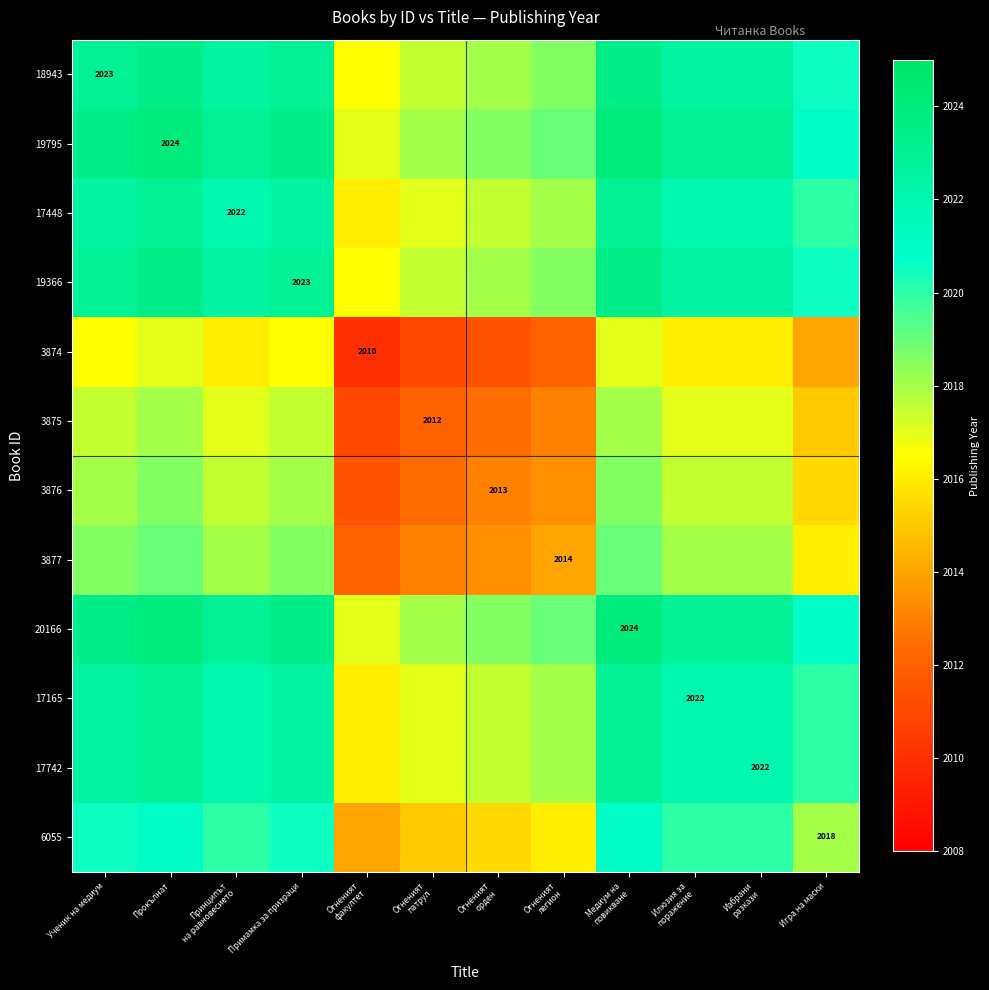

Rank the categories by 17448 value from highest to lowest.

Прокълнат, Медиум на повикване, Ученик на медиум, Примамка за призраци, Принципът на равновесието, Илюзия за поражение, Избрани разкази, Игра на маски, Огненият легион, Огненият орден, Огненият патрул, Огненият факултет